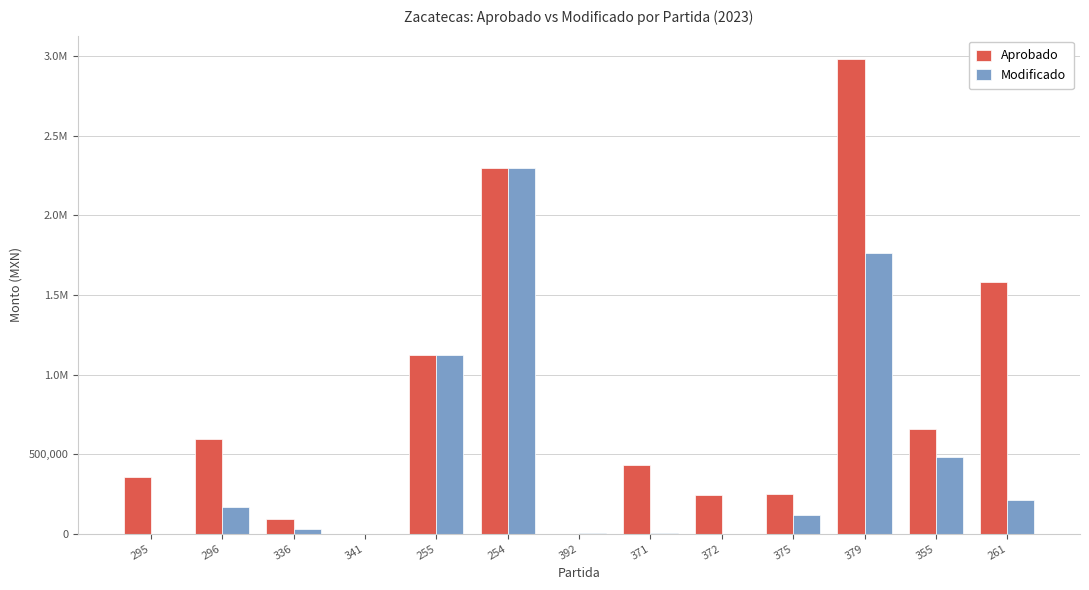

Does the chart contain stacked bars?

No